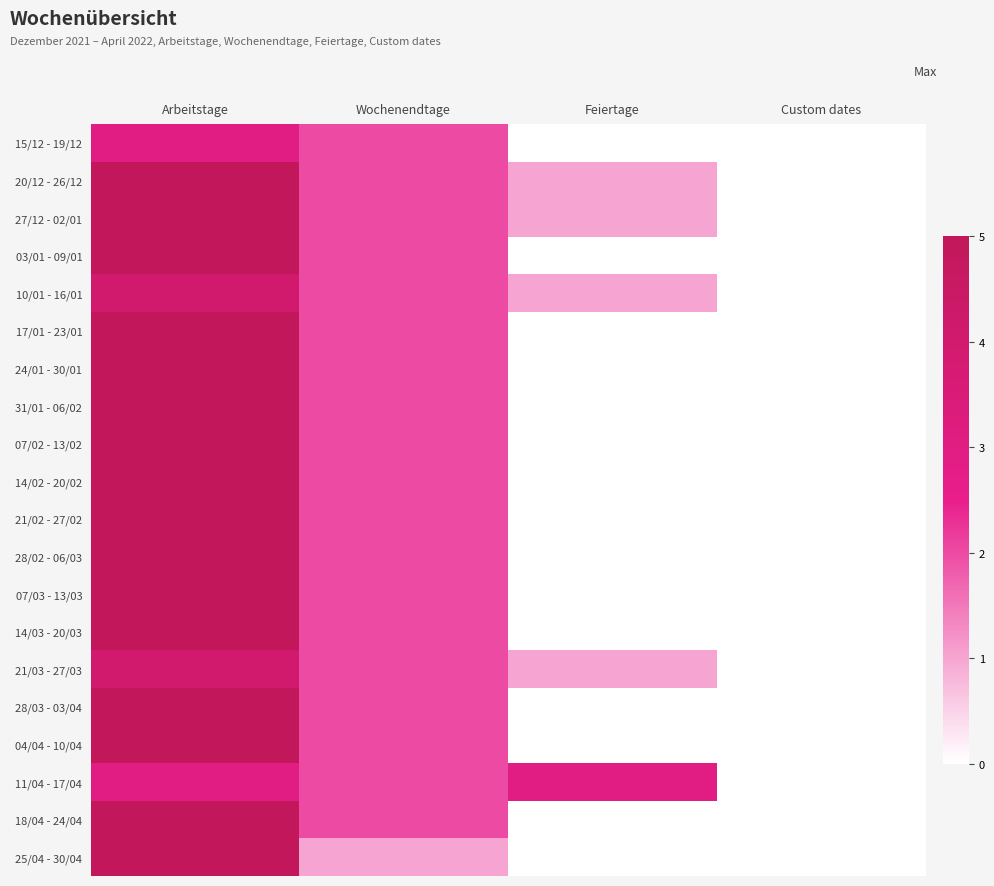

What is the spread (max minus min) of values at Feiertage?

3